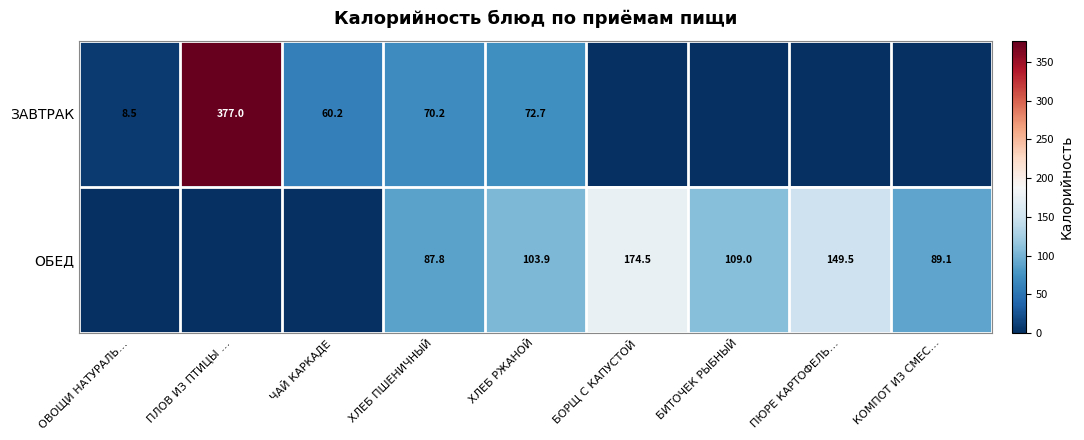

Is the value of ОБЕД at БИТОЧЕК РЫБНЫЙ greater than the value of ЗАВТРАК at ЧАЙ КАРКАДЕ?

Yes